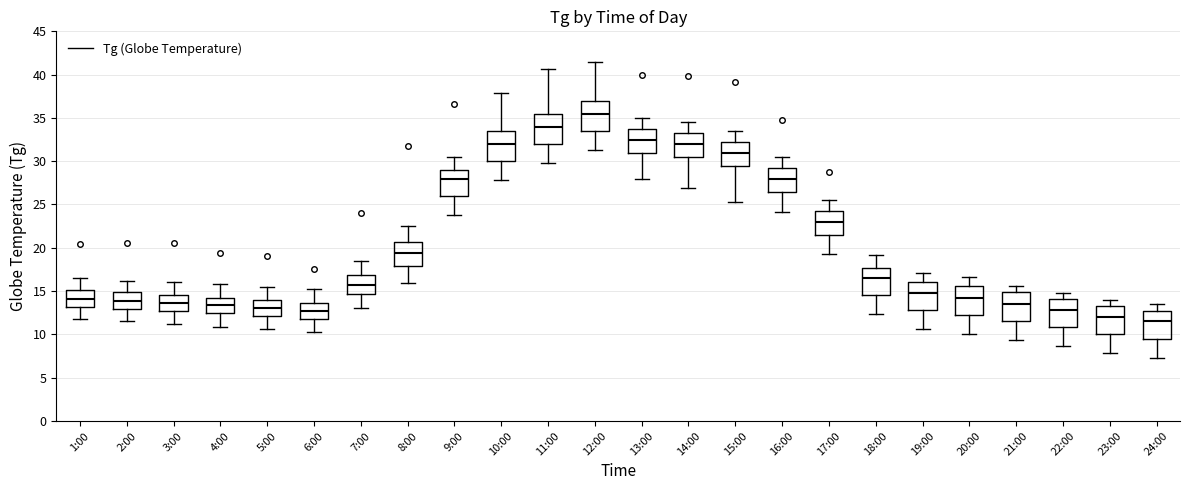

Reading left to right, transcribe this box plot: for each box, give where its median line is, the range the box spans, and where its two whiskers end, as read against the y-axis. The values are not printed on the chart, so give them approximately, as read against the axis.

1:00: median 14.0, box 13.0 to 15.0, whiskers 12.0 to 16.5
2:00: median 14.0, box 13.0 to 15.0, whiskers 11.5 to 16.0
3:00: median 13.5, box 12.5 to 14.5, whiskers 11.0 to 16.0
4:00: median 13.5, box 12.5 to 14.5, whiskers 11.0 to 16.0
5:00: median 13.0, box 12.0 to 14.0, whiskers 10.5 to 15.5
6:00: median 13.0, box 12.0 to 13.5, whiskers 10.5 to 15.0
7:00: median 16.0, box 14.5 to 17.0, whiskers 13.0 to 18.5
8:00: median 19.5, box 18.0 to 20.5, whiskers 16.0 to 22.5
9:00: median 28.0, box 26.0 to 29.0, whiskers 24.0 to 30.5
10:00: median 32.0, box 30.0 to 33.5, whiskers 28.0 to 38.0
11:00: median 34.0, box 32.0 to 35.5, whiskers 30.0 to 40.5
12:00: median 35.5, box 33.5 to 37.0, whiskers 31.5 to 41.5
13:00: median 32.5, box 31.0 to 34.0, whiskers 28.0 to 35.0
14:00: median 32.0, box 30.5 to 33.5, whiskers 27.0 to 34.5
15:00: median 31.0, box 29.5 to 32.5, whiskers 25.5 to 33.5
16:00: median 28.0, box 26.5 to 29.5, whiskers 24.0 to 30.5
17:00: median 23.0, box 21.5 to 24.5, whiskers 19.5 to 25.5
18:00: median 16.5, box 14.5 to 17.5, whiskers 12.5 to 19.0
19:00: median 15.0, box 13.0 to 16.0, whiskers 10.5 to 17.0
20:00: median 14.0, box 12.0 to 15.5, whiskers 10.0 to 16.5
21:00: median 13.5, box 11.5 to 15.0, whiskers 9.5 to 15.5
22:00: median 13.0, box 11.0 to 14.0, whiskers 8.5 to 15.0
23:00: median 12.0, box 10.0 to 13.5, whiskers 8.0 to 14.0
24:00: median 11.5, box 9.5 to 12.5, whiskers 7.5 to 13.5